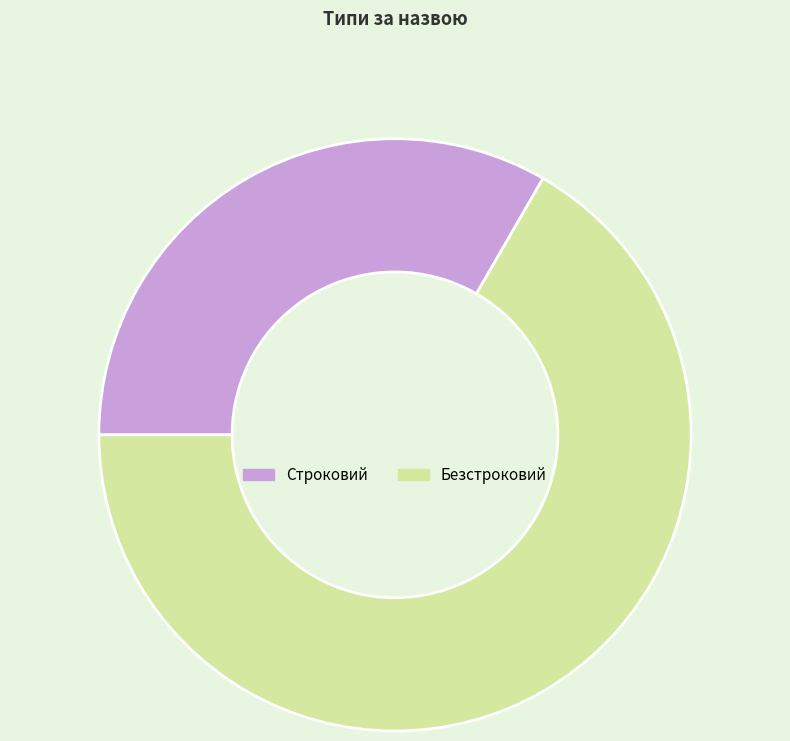

Approximately how many times larger is the value at Безстроковий compared to Строковий?

2.0